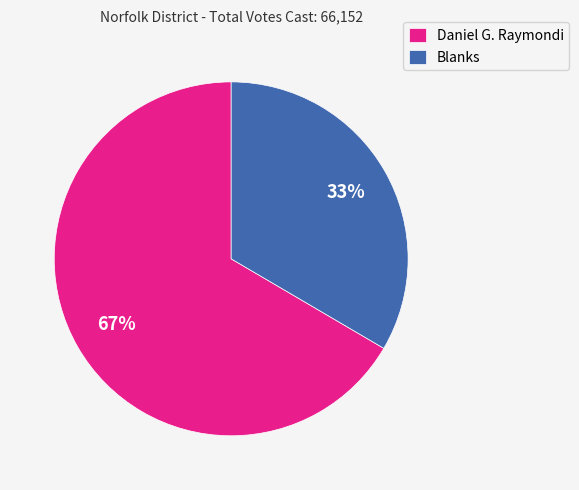

Approximately how many times larger is the value at Blanks compared to Daniel G. Raymondi?

0.5